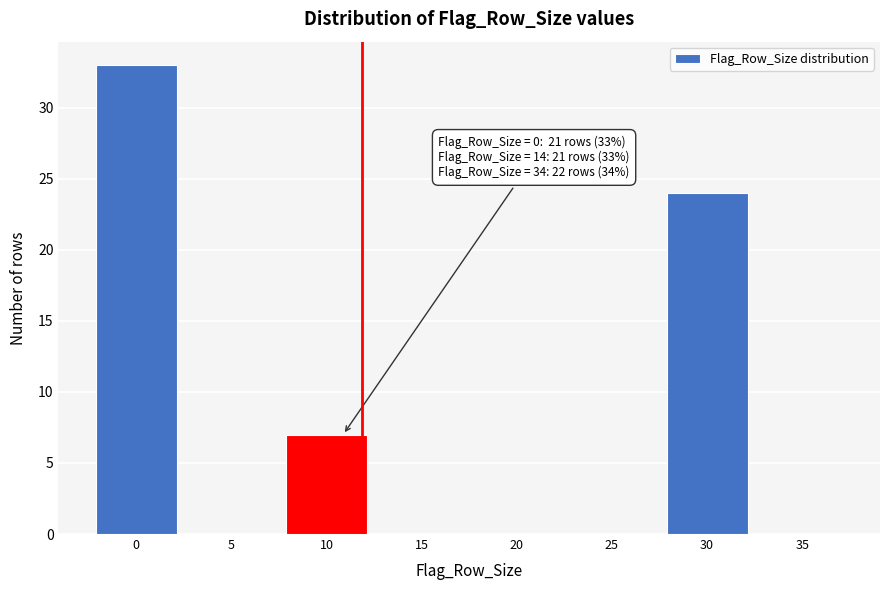

Reading left to right, extract all data points from this chart.

0=33	5=0	10=7	15=0	20=0	25=0	30=24	35=0